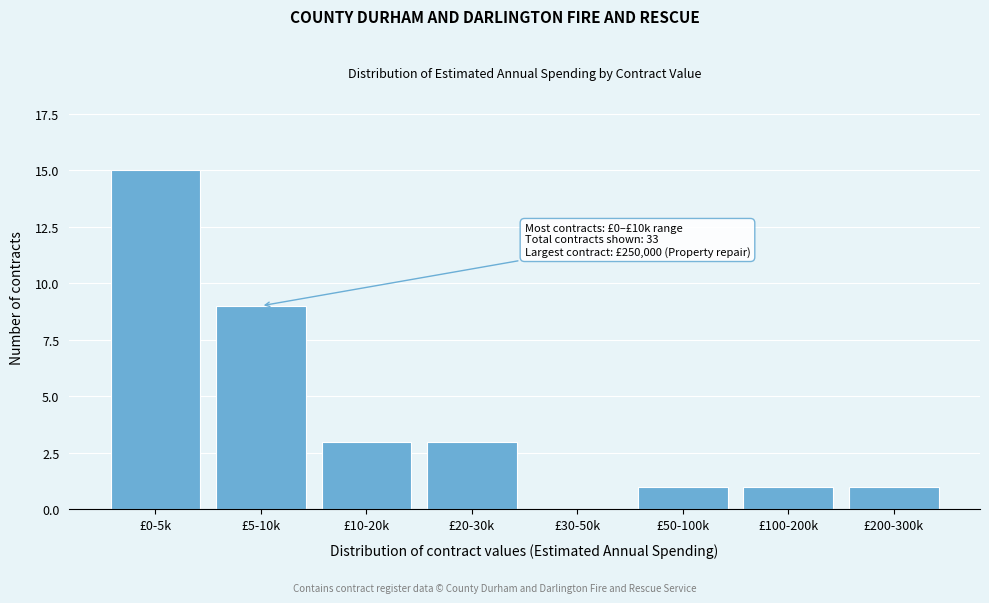

Reading left to right, list all the values displayed in this chart.

£0-5k=15	£5-10k=9	£10-20k=3	£20-30k=3	£30-50k=0	£50-100k=1	£100-200k=1	£200-300k=1